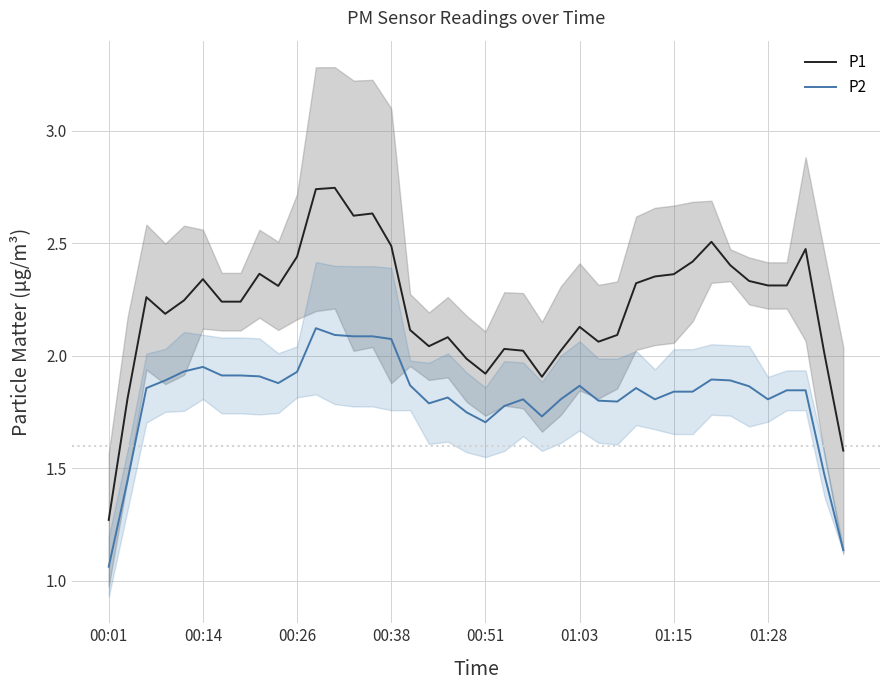

True or false: P1 and P2 cross at least once.

False